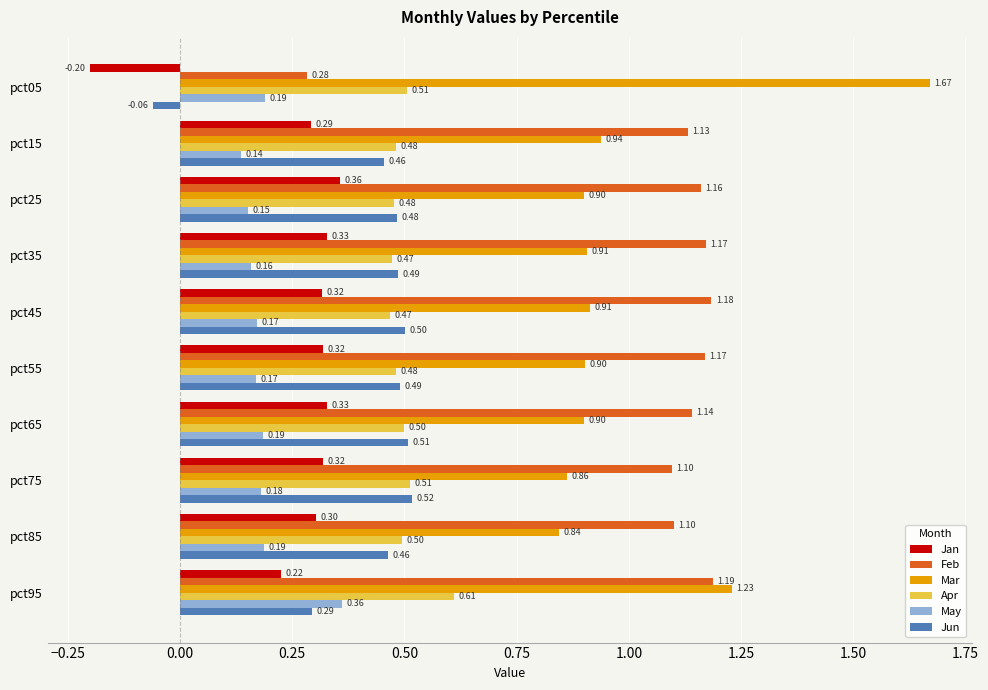

What is the average value of the Feb series?

1.1